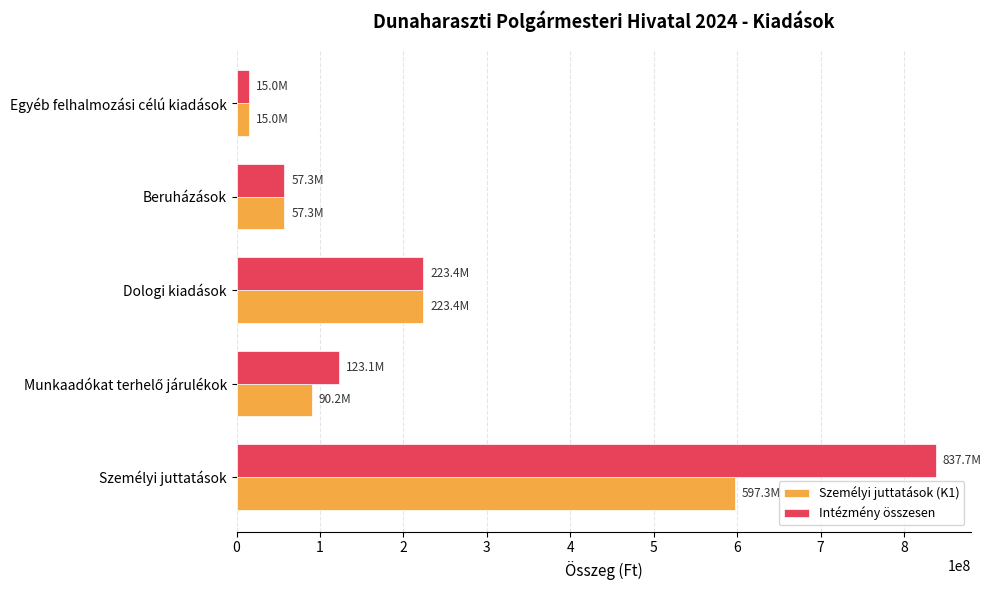

Which series has the largest total across all categories?

Intézmény összesen